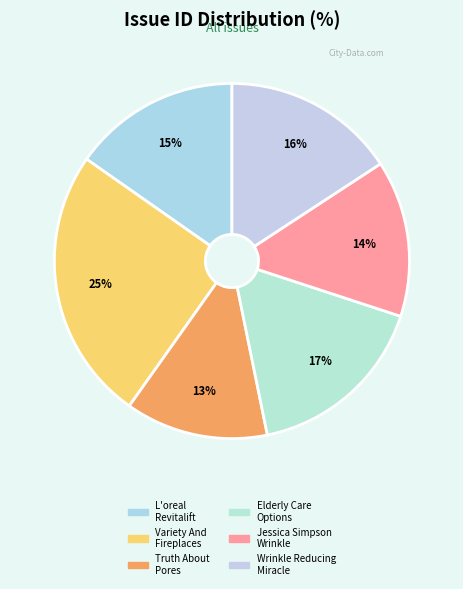

To the nearest percent, what is the average slice percentage?

17%